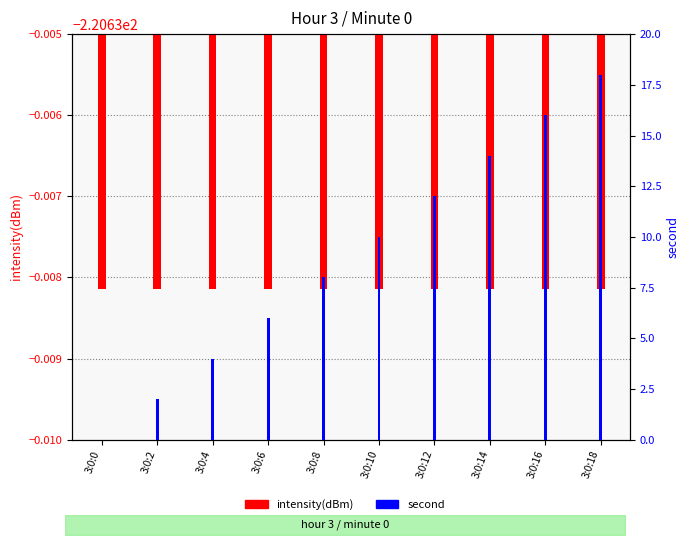

Reading right to left, what are all the values shown in this chart?

intensity(dBm): 3:0:18=-220.6	3:0:16=-220.6	3:0:14=-220.6	3:0:12=-220.6	3:0:10=-220.6	3:0:8=-220.6	3:0:6=-220.6	3:0:4=-220.6	3:0:2=-220.6	3:0:0=-220.6
second: 3:0:18=18.0	3:0:16=16.0	3:0:14=14.0	3:0:12=12.0	3:0:10=10.0	3:0:8=8.0	3:0:6=6.0	3:0:4=4.0	3:0:2=2.0	3:0:0=0.0